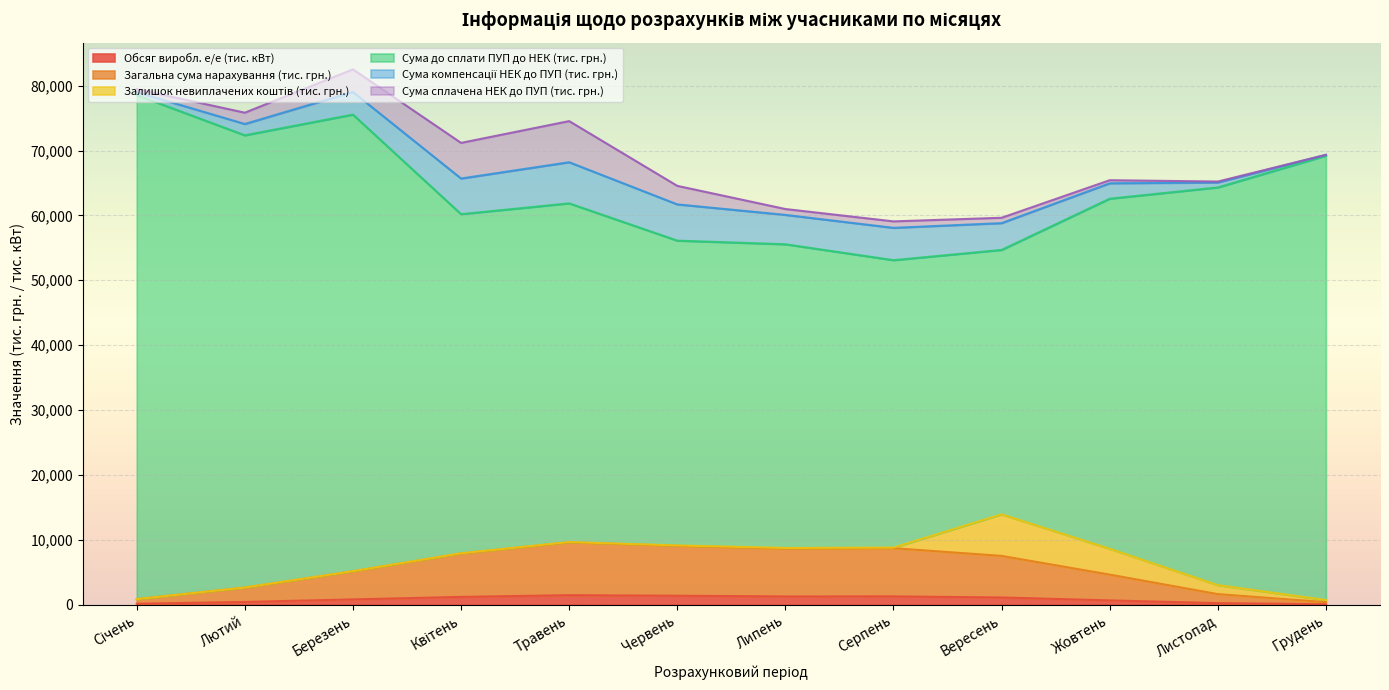

What is the sum of all Обсяг виробл. е/е (тис. кВт) values?

9911.2